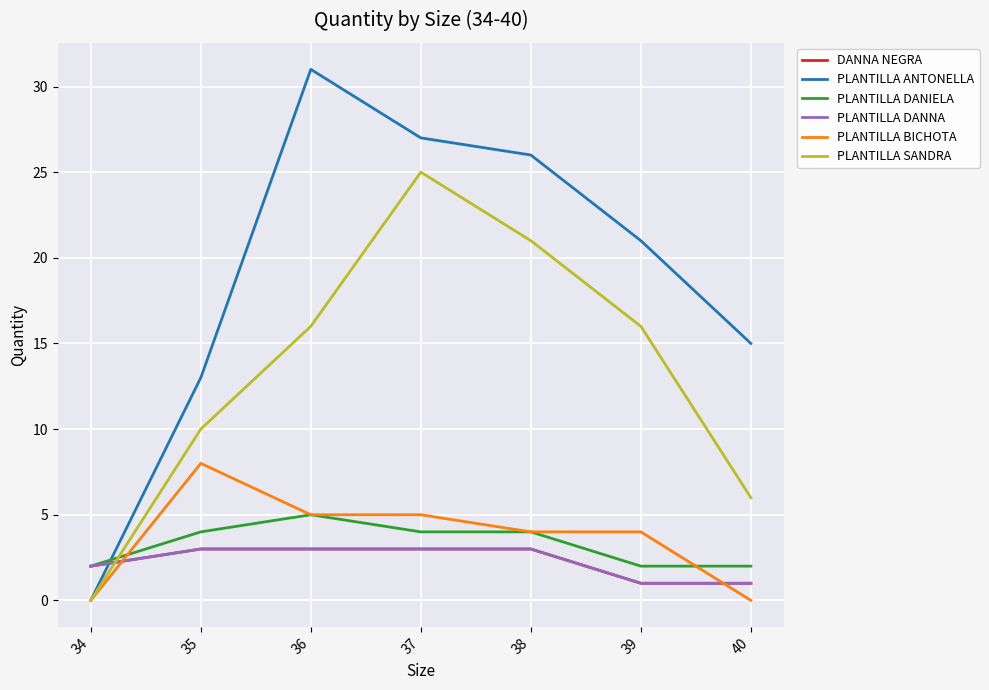

Reading right to left, list all the values displayed in this chart.

DANNA NEGRA: 40=1	39=1	38=3	37=3	36=3	35=3	34=2
PLANTILLA ANTONELLA: 40=15	39=21	38=26	37=27	36=31	35=13	34=0
PLANTILLA DANIELA: 40=2	39=2	38=4	37=4	36=5	35=4	34=2
PLANTILLA DANNA: 40=1	39=1	38=3	37=3	36=3	35=3	34=2
PLANTILLA BICHOTA: 40=0	39=4	38=4	37=5	36=5	35=8	34=0
PLANTILLA SANDRA: 40=6	39=16	38=21	37=25	36=16	35=10	34=0